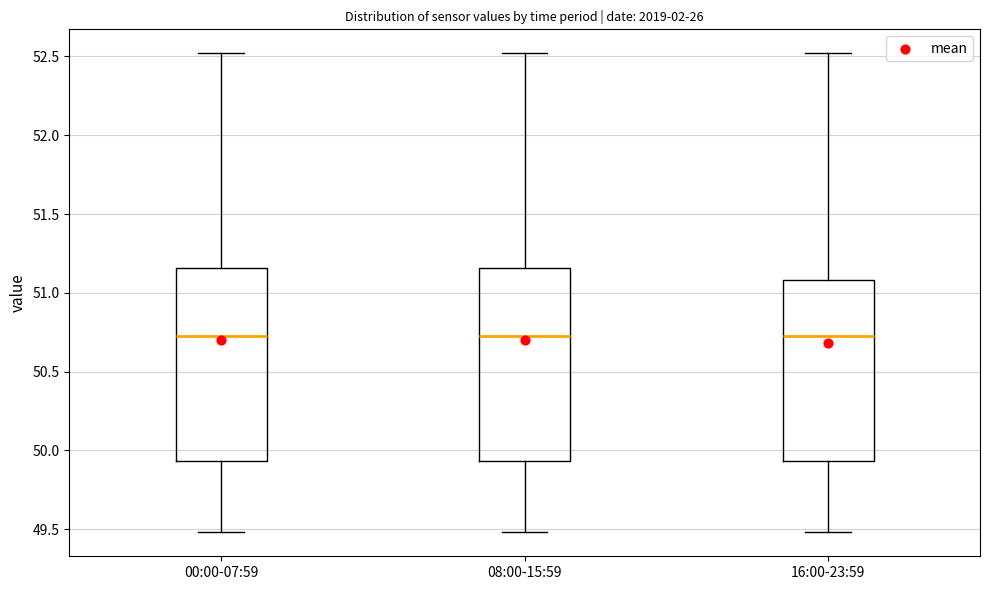

Reading left to right, read every box against the y-axis: the position of its median line, the range the box covers, and the ends of its whiskers. The values are not printed on the chart, so give them approximately, as read against the axis.

00:00-07:59: median 50.75, box 49.95 to 51.15, whiskers 49.50 to 52.50
08:00-15:59: median 50.75, box 49.95 to 51.15, whiskers 49.50 to 52.50
16:00-23:59: median 50.75, box 49.95 to 51.10, whiskers 49.50 to 52.50